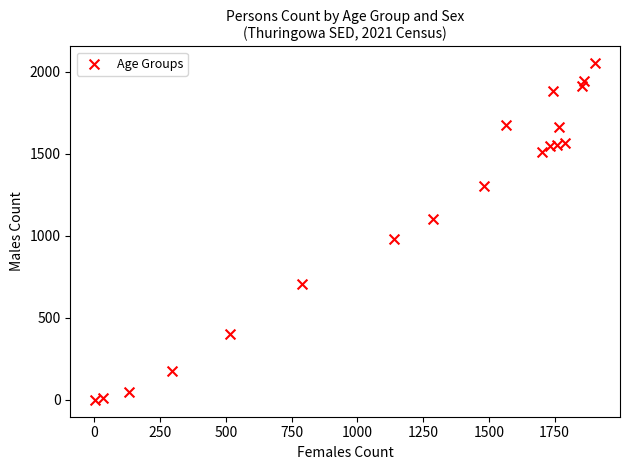

What is the range of X values (max minus min)?

1901